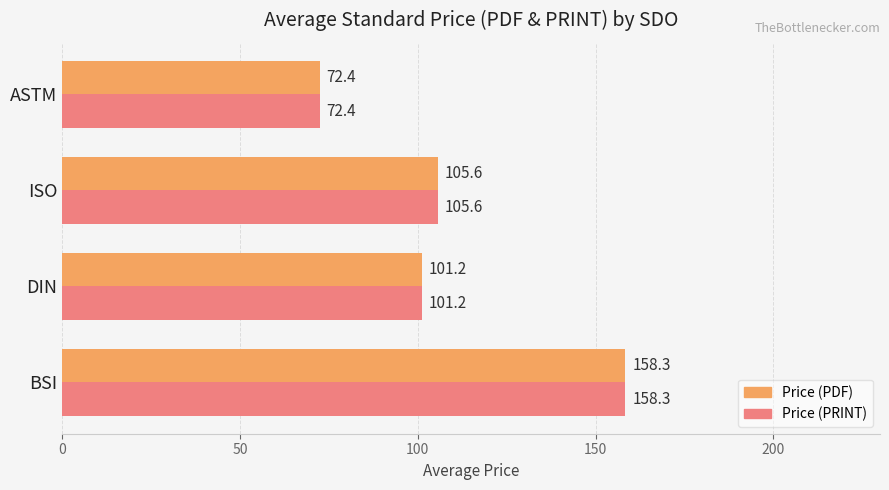

At which category is the sum across all series the highest?

BSI